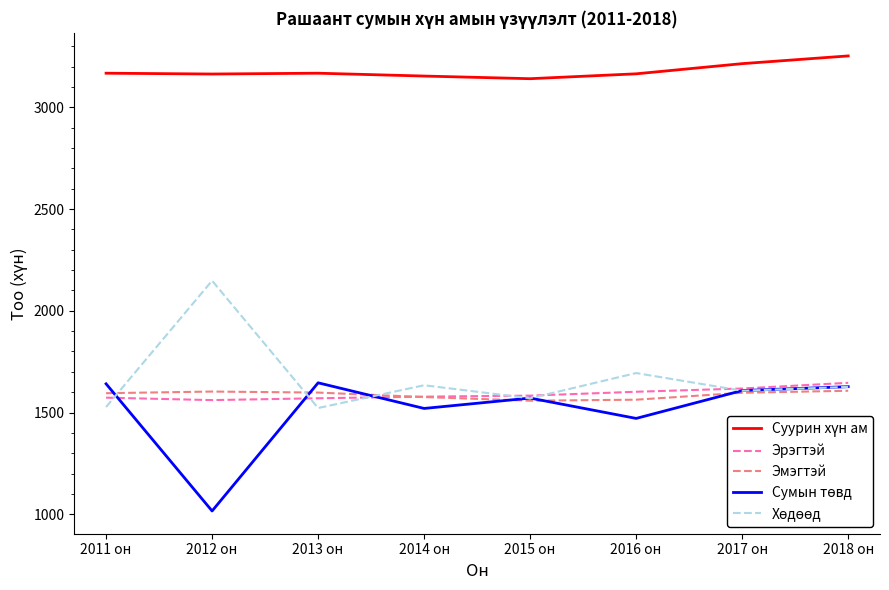

What is the greatest value displayed?

3253